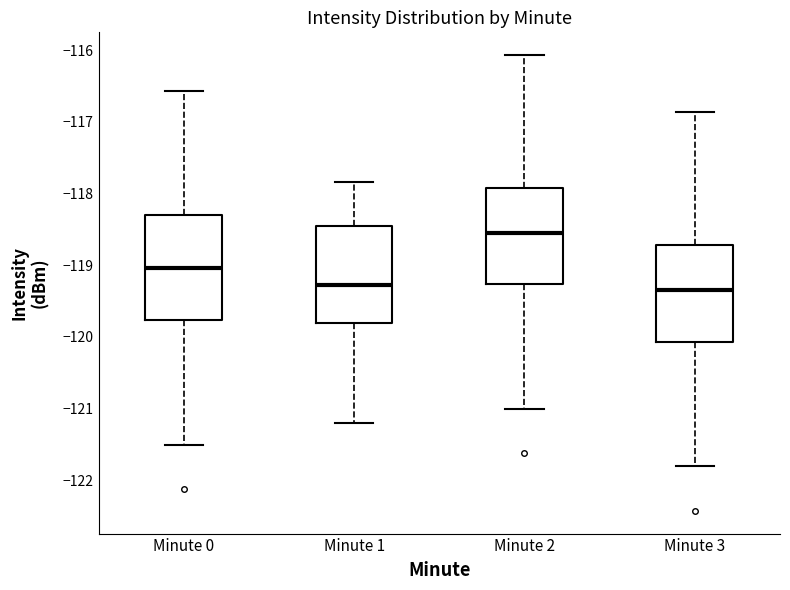

Reading left to right, transcribe this box plot: for each box, give where its median line is, the range the box spans, and where its two whiskers end, as read against the y-axis. The values are not printed on the chart, so give them approximately, as read against the axis.

Minute 0: median -119.0, box -119.8 to -118.3, whiskers -121.5 to -116.6
Minute 1: median -119.3, box -119.8 to -118.5, whiskers -121.2 to -117.8
Minute 2: median -118.5, box -119.3 to -117.9, whiskers -121.0 to -116.1
Minute 3: median -119.3, box -120.1 to -118.7, whiskers -121.8 to -116.9